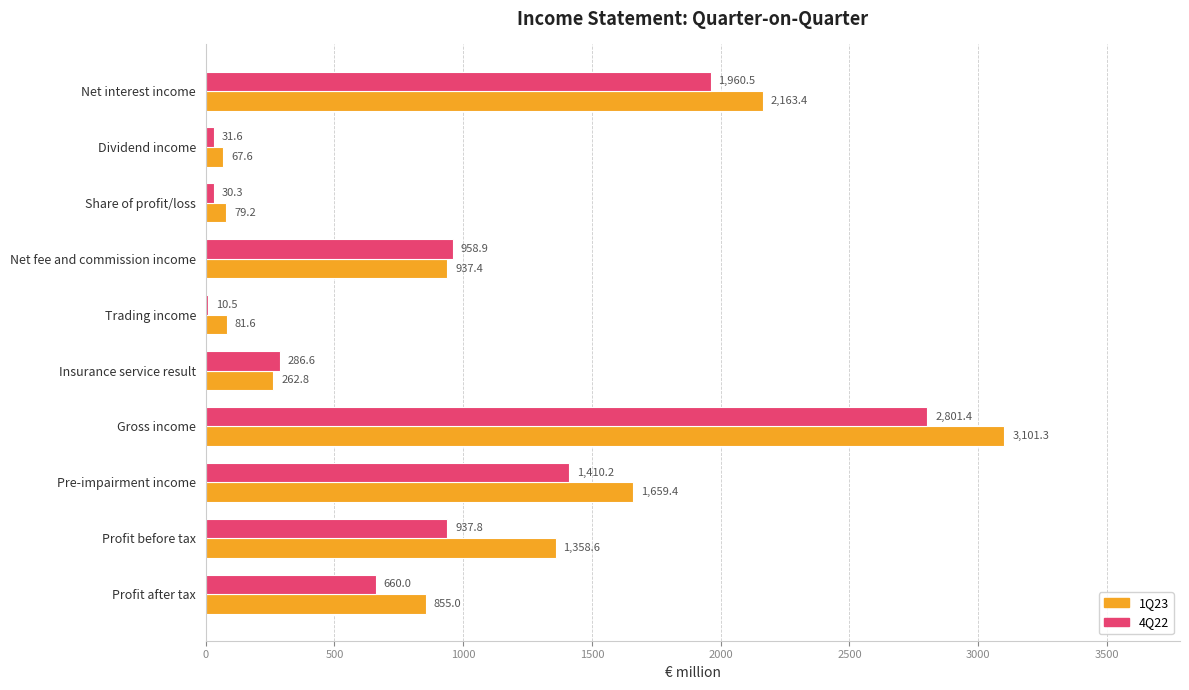

Which series changed the most between Trading income and Profit after tax?

1Q23